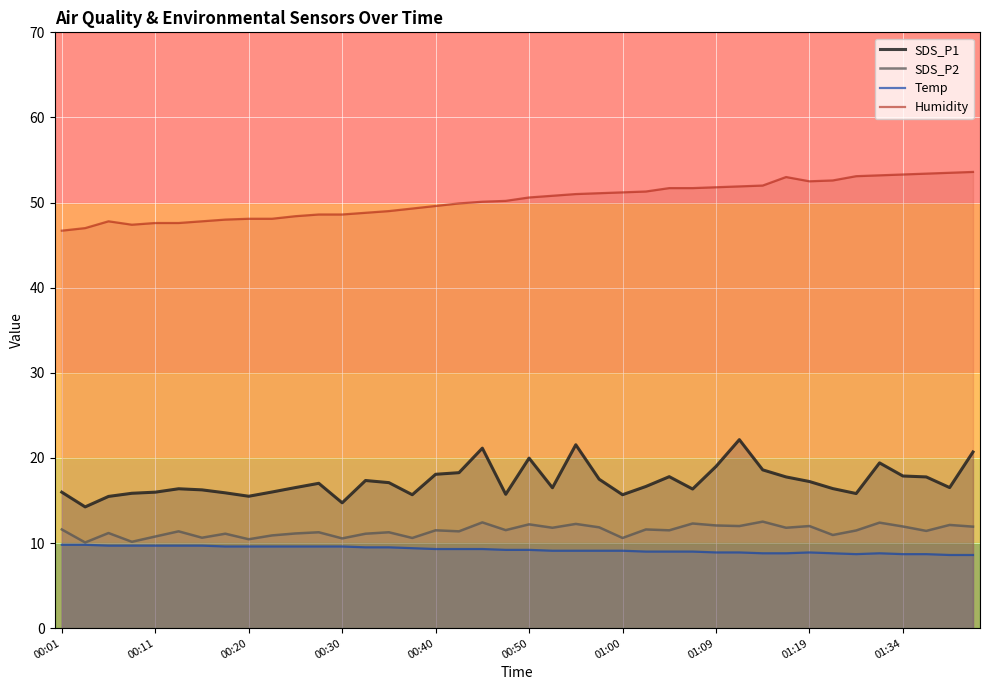

What is the difference between the second highest and second lowest values in the Humidity series?

6.5